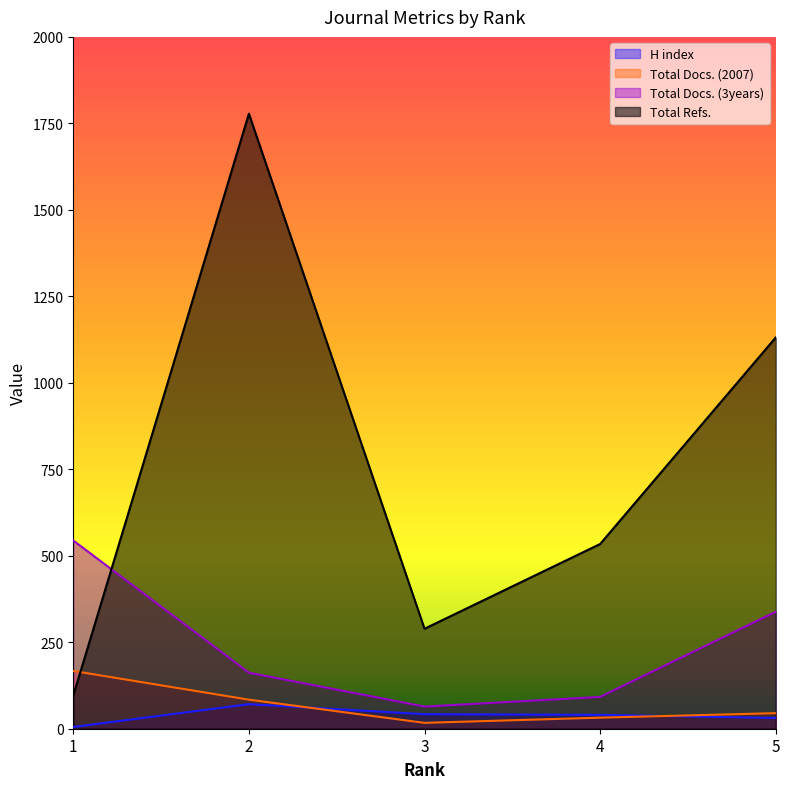

True or false: H index and Total Docs. (3years) intersect in this chart.

False